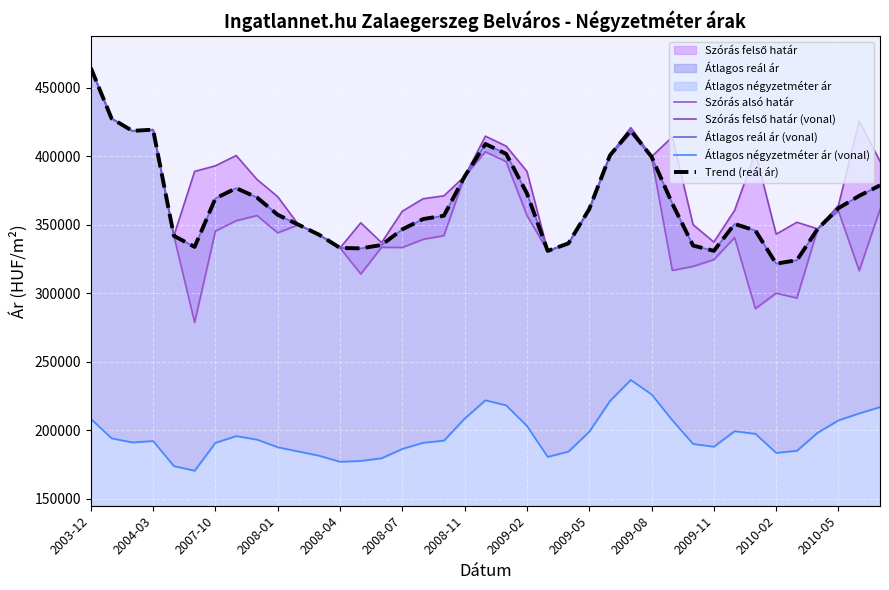

Is the value of Trend (reál ár) at 2008-07 greater than the value of Átlagos reál ár (vonal) at 21?

No